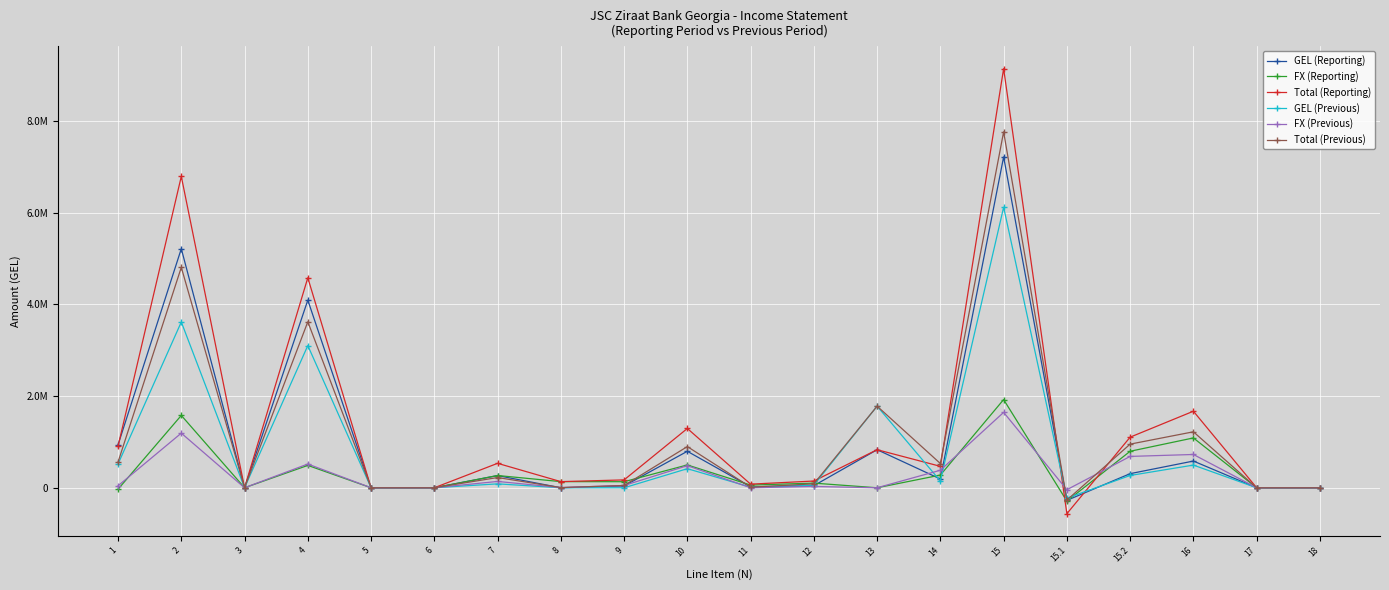

What is the sum of the Total (Previous) values at 13 and 7?

2003205.6